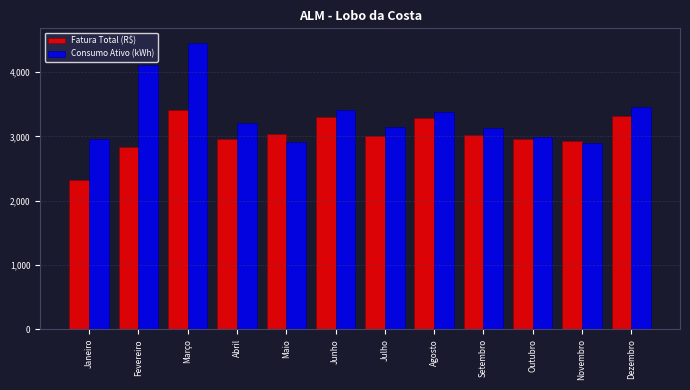

Which series changed the most between Março and Julho?

Consumo Ativo (kWh)